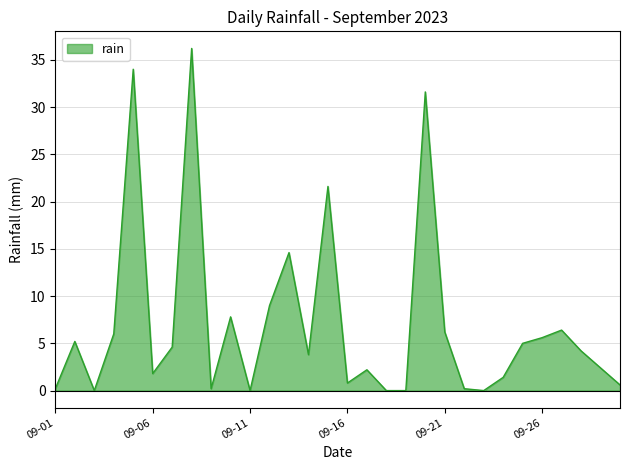

True or false: the data has more than 2 interior local peaks.

True